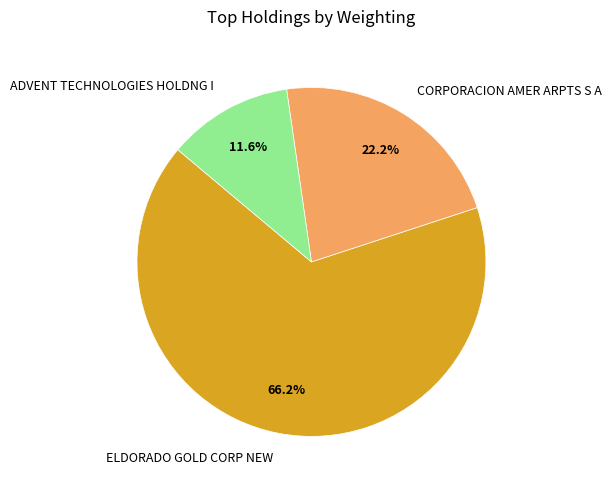

Rank the categories by value from lowest to highest.

ADVENT TECHNOLOGIES HOLDNG I, CORPORACION AMER ARPTS S A, ELDORADO GOLD CORP NEW